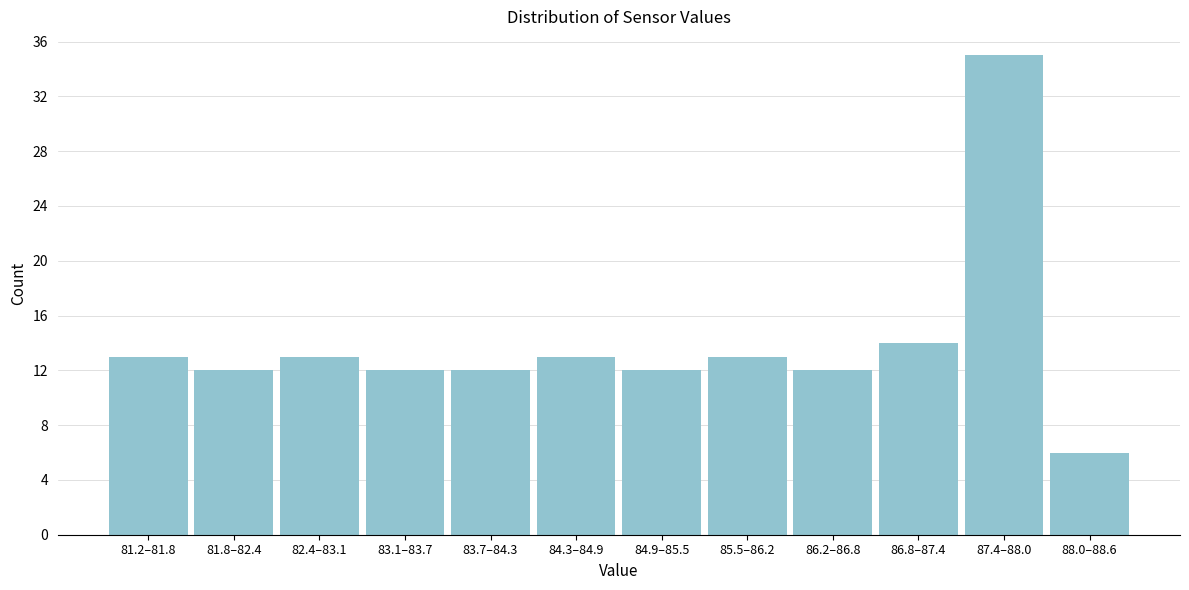

Reading left to right, list all the values displayed in this chart.

13	12	13	12	12	13	12	13	12	14	35	6